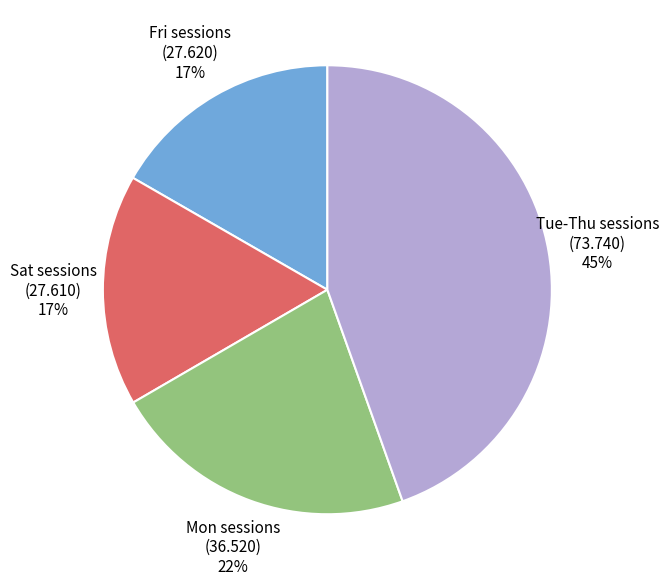

To the nearest percent, what portion does Sat sessions (27.610) 17% represent?

17%